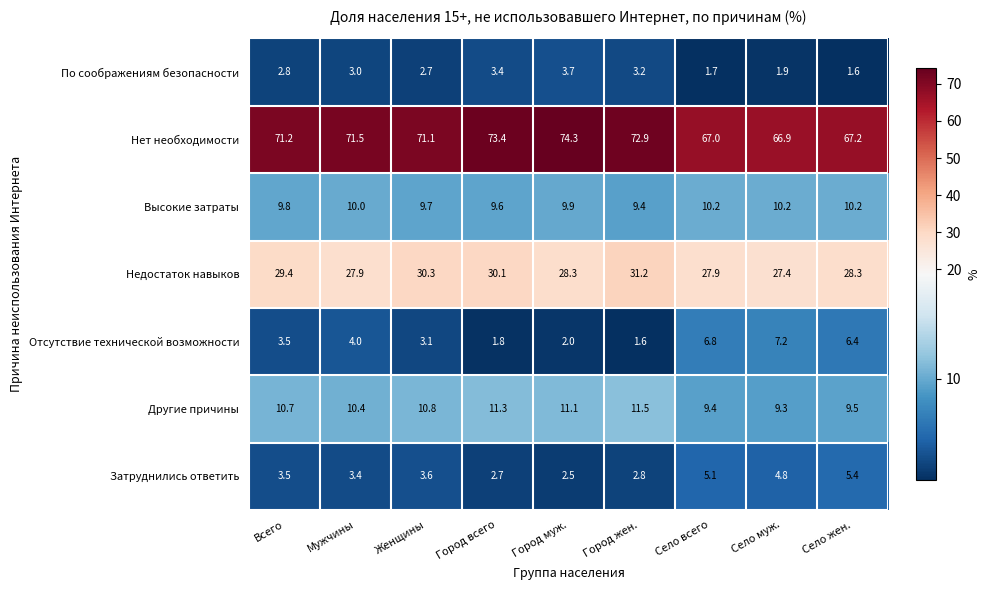

What is the smallest value displayed?

1.6